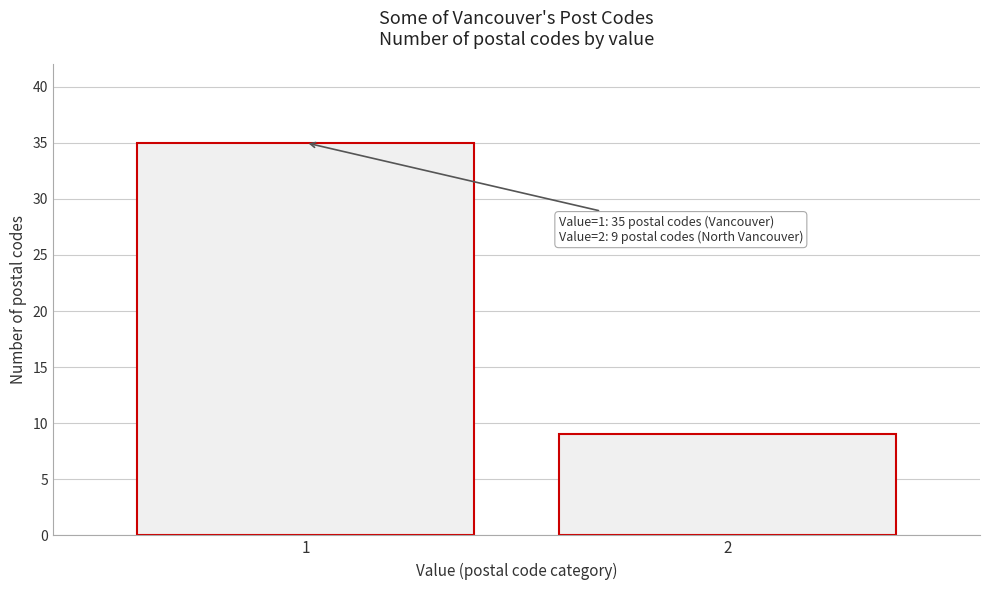

Reading left to right, extract all data points from this chart.

1=35	2=9